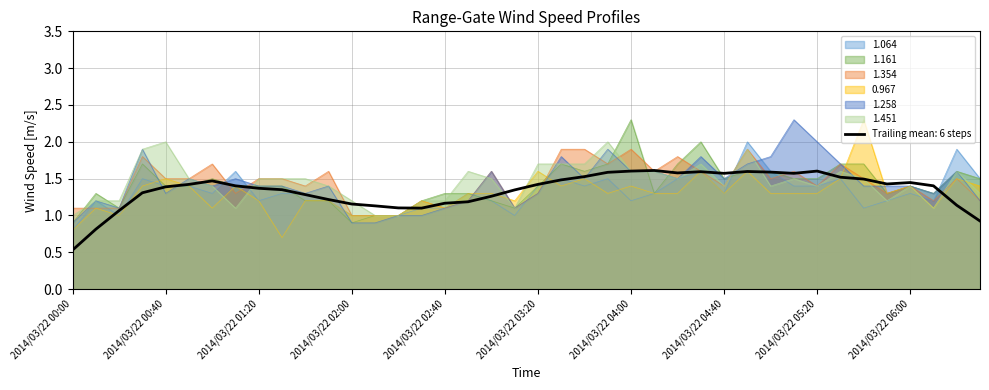

Rank the series by their maximum value, from lowest to highest.

1.354, 1.064, 1.451, 1.161, 0.967, 1.258